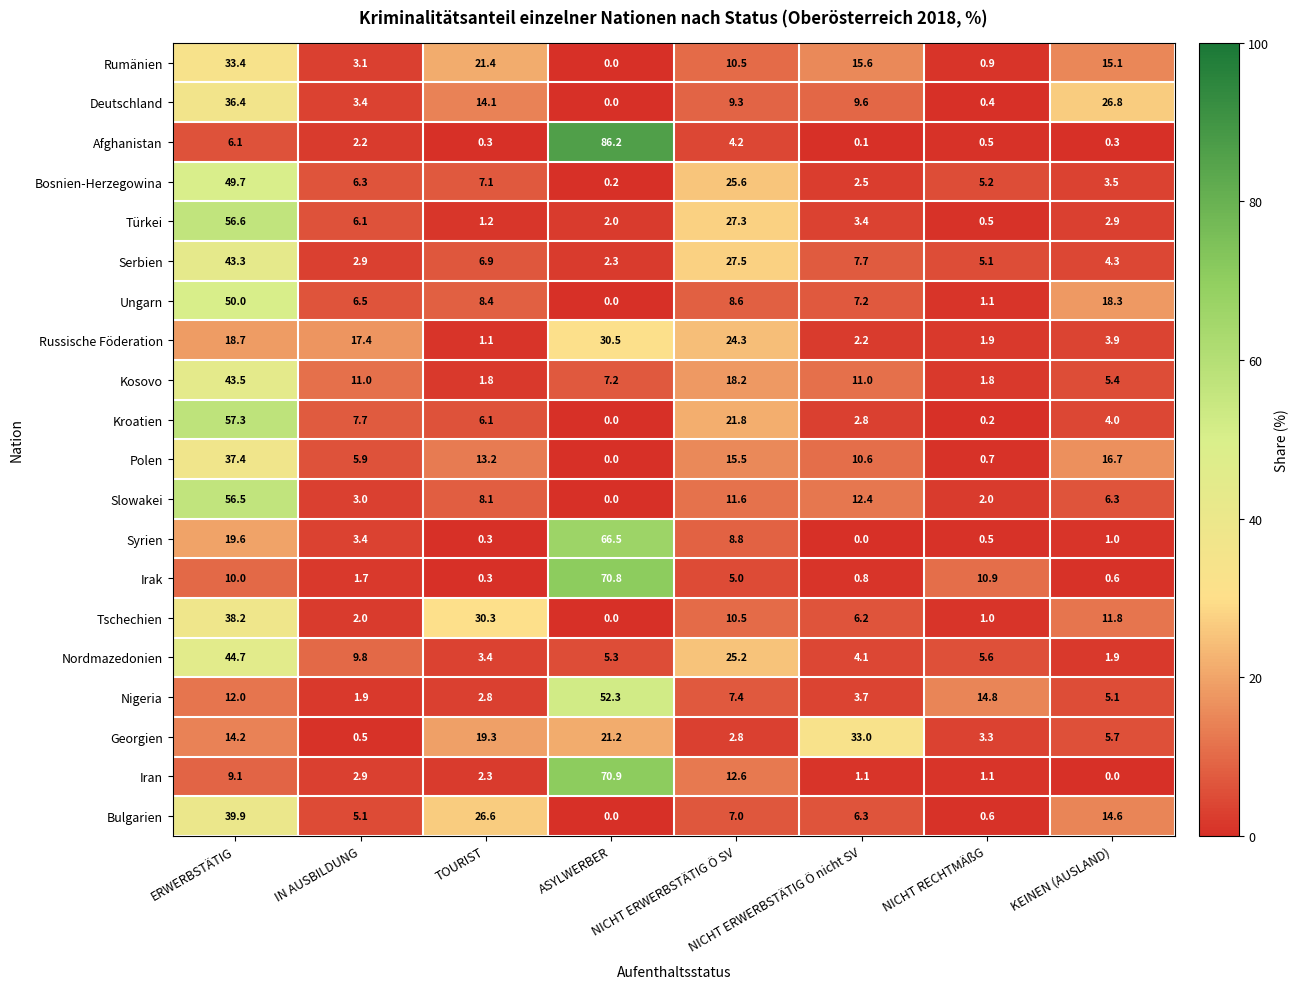

Rank the series by their maximum value, from lowest to highest.

Russische Föderation, Georgien, Rumänien, Deutschland, Polen, Tschechien, Bulgarien, Serbien, Kosovo, Nordmazedonien, Bosnien-Herzegowina, Ungarn, Nigeria, Slowakei, Türkei, Kroatien, Syrien, Irak, Iran, Afghanistan